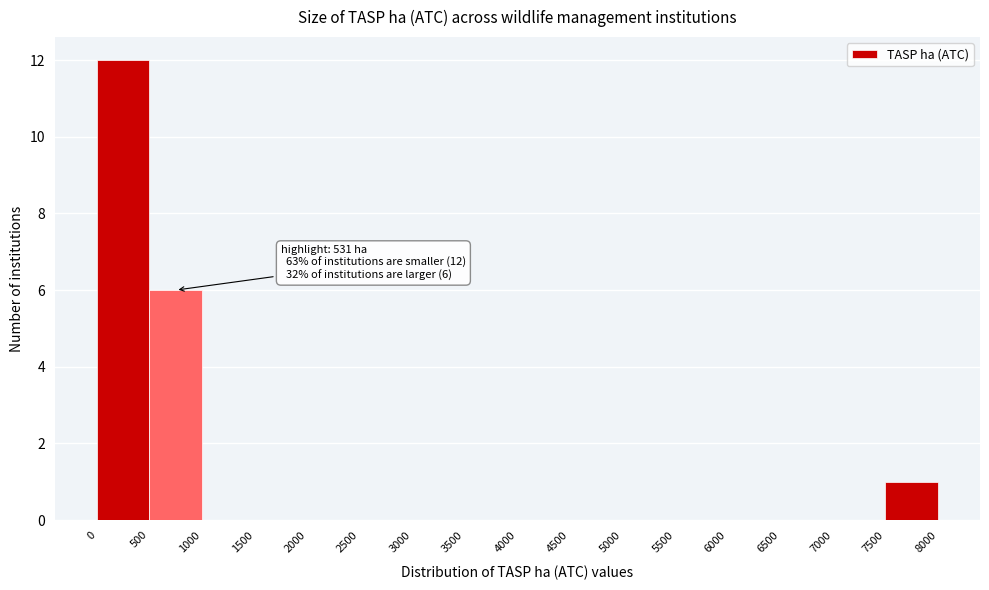

Over which range of the x-axis is the bar tallest?

0 to 500